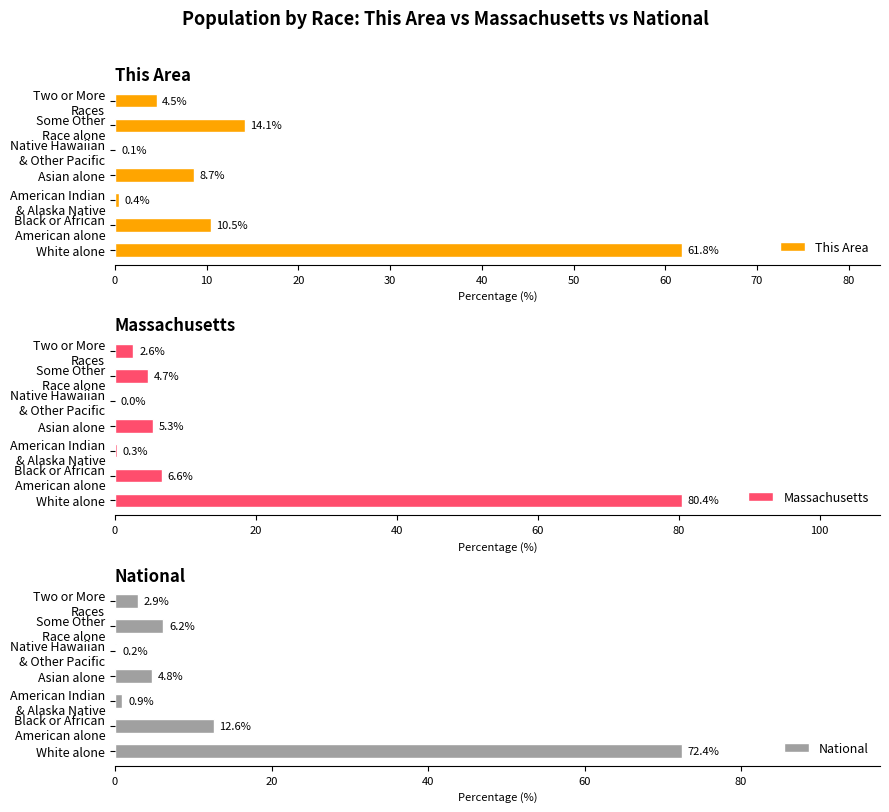

Reading left to right, extract all data points from this chart.

This Area: 61.8	10.5	0.4	8.7	0.1	14.1	4.5
Massachusetts: 80.4	6.6	0.3	5.3	0.0	4.7	2.6
National: 72.4	12.6	0.9	4.8	0.2	6.2	2.9